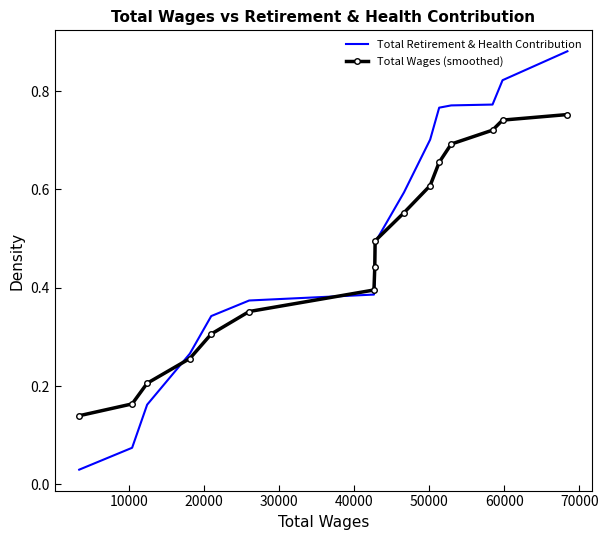

Rank the series by their maximum value, from lowest to highest.

Total Wages (smoothed), Total Retirement & Health Contribution